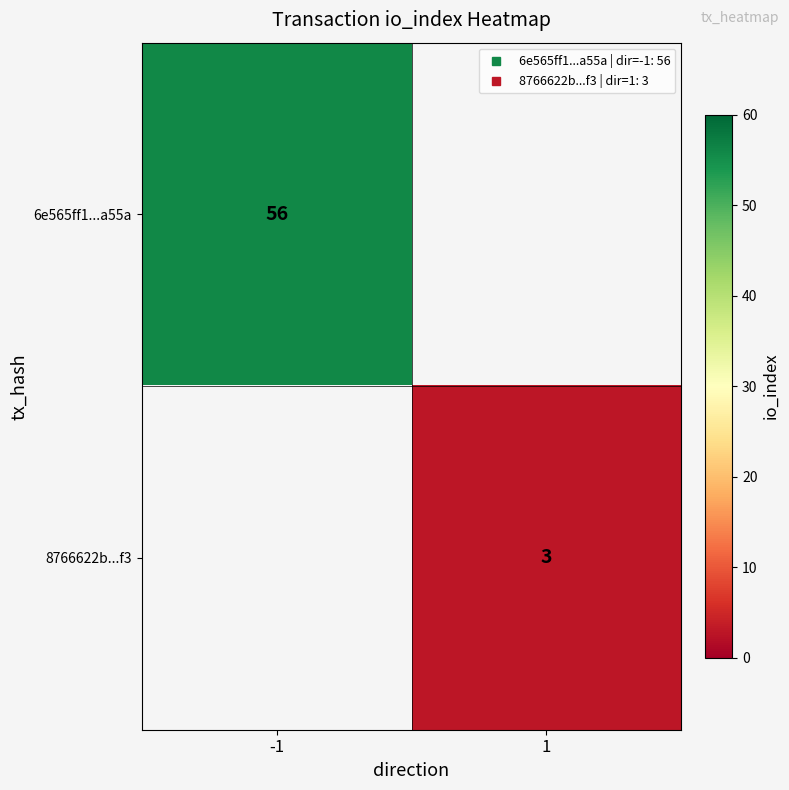

Rank the categories by 8766622b...f3 value from highest to lowest.

-1, 1